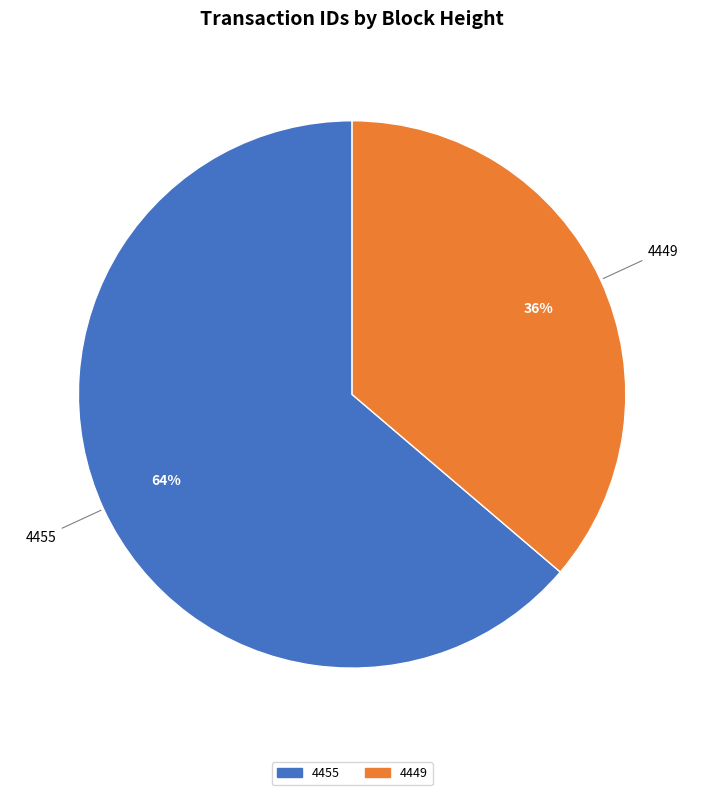

Which slice is the largest?

4455